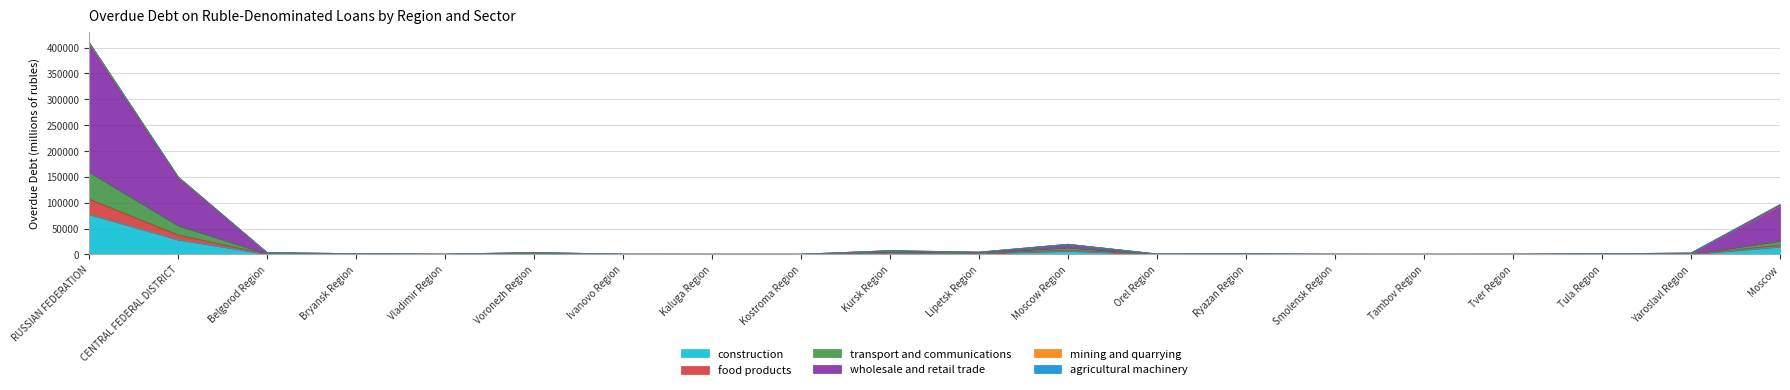

What is the sum of all agricultural machinery values?

710591